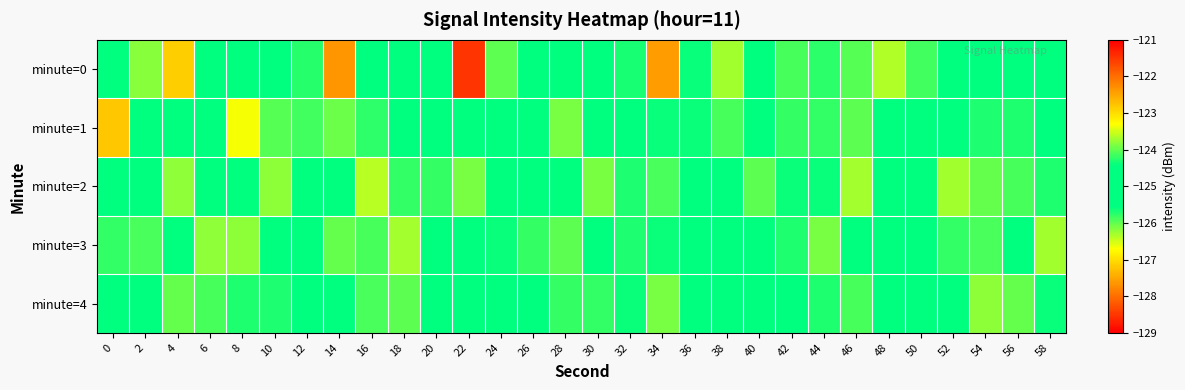

List the series in order of their peak value, lowest first.

minute=4, minute=3, minute=2, minute=1, minute=0